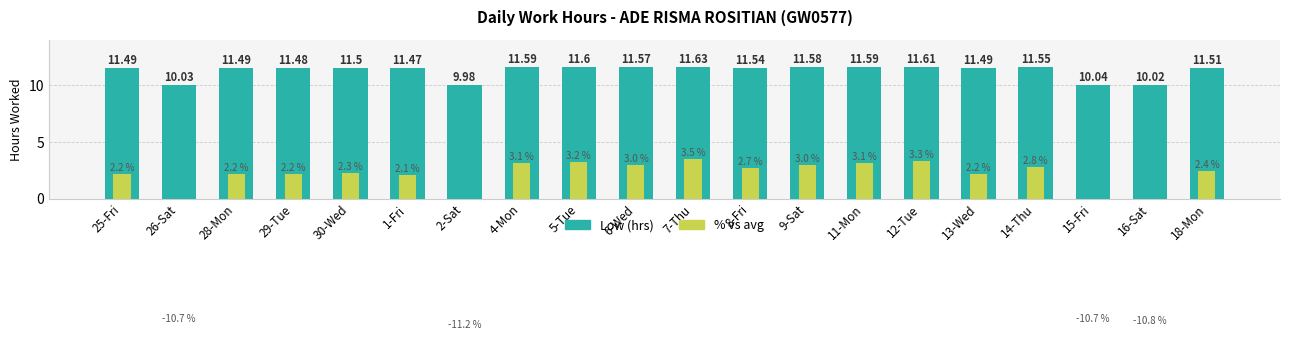

Rank the categories by Low (hrs) value from highest to lowest.

7-Thu, 12-Tue, 5-Tue, 4-Mon, 11-Mon, 9-Sat, 6-Wed, 14-Thu, 8-Fri, 18-Mon, 30-Wed, 25-Fri, 28-Mon, 13-Wed, 29-Tue, 1-Fri, 15-Fri, 26-Sat, 16-Sat, 2-Sat